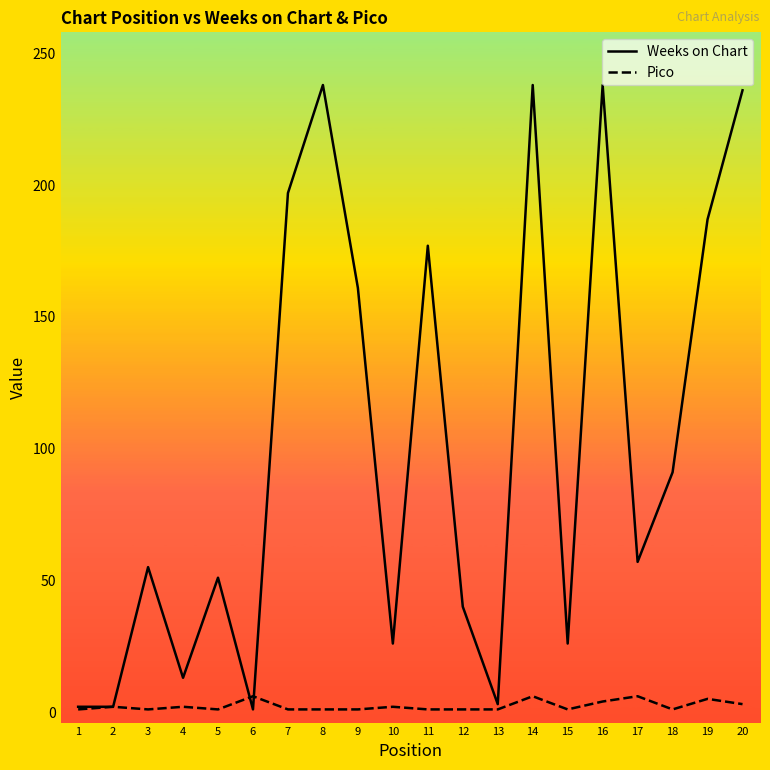

Rank the series at 20 from lowest to highest value.

Pico, Weeks on Chart